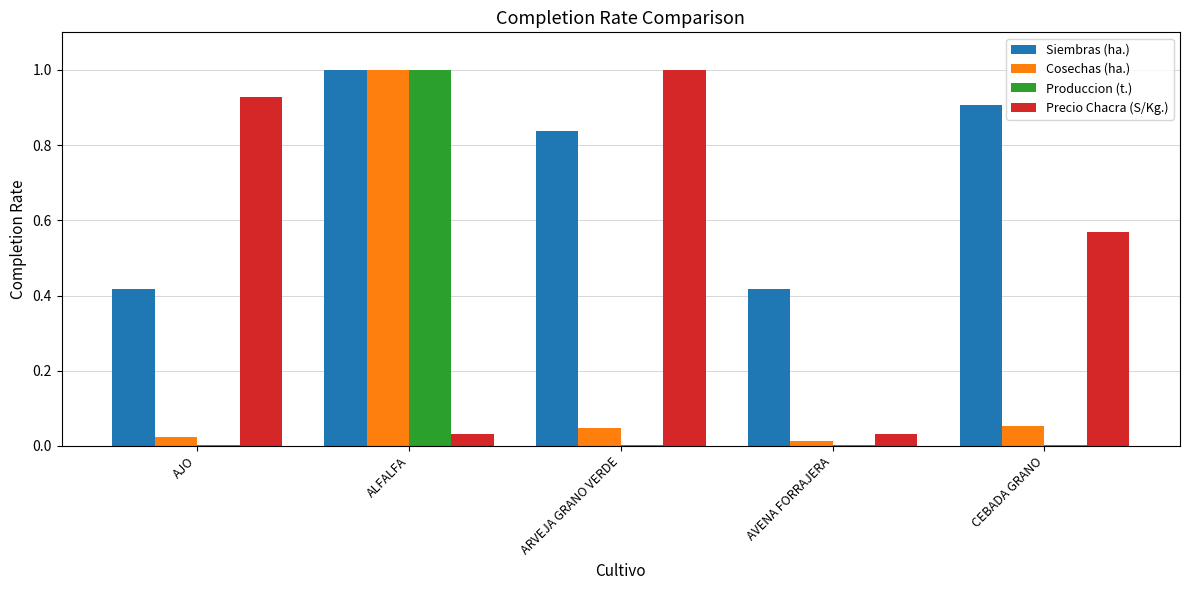

What are all the series names shown in the legend?

Siembras (ha.), Cosechas (ha.), Produccion (t.), Precio Chacra (S/Kg.)